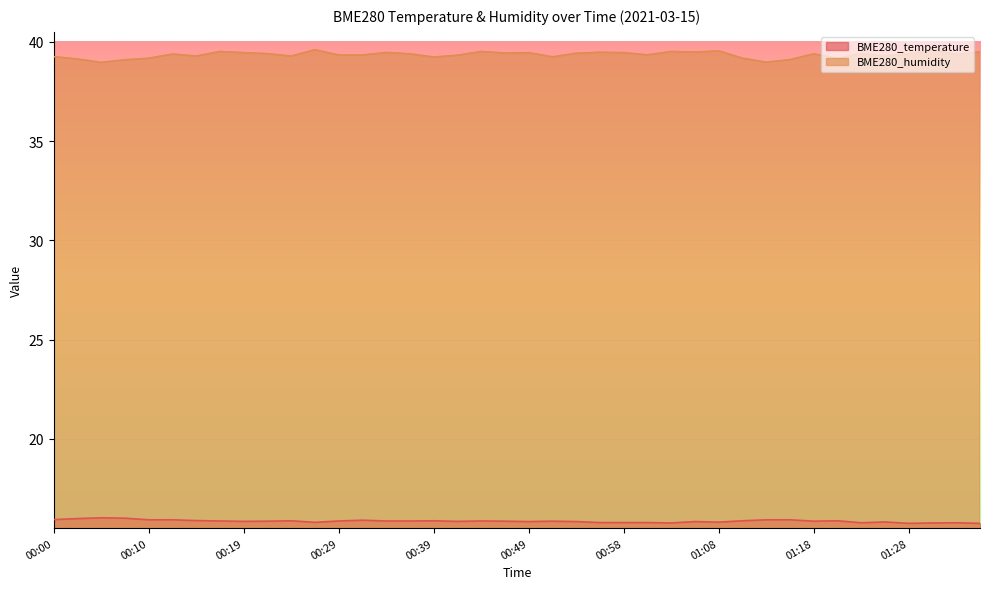

What is the label of the 35th point from the left?

01:23